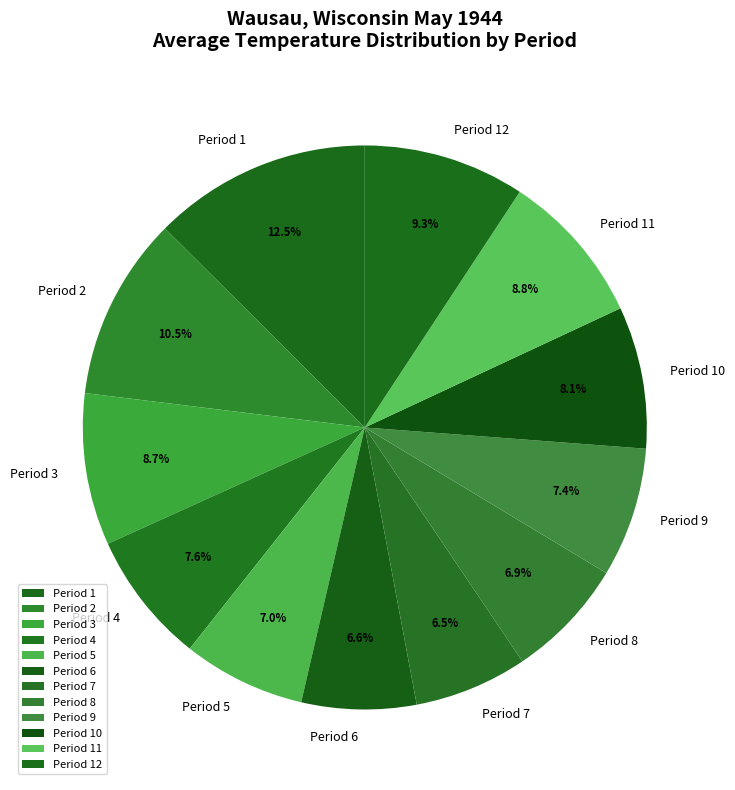

To the nearest percent, what is the average slice percentage?

8%